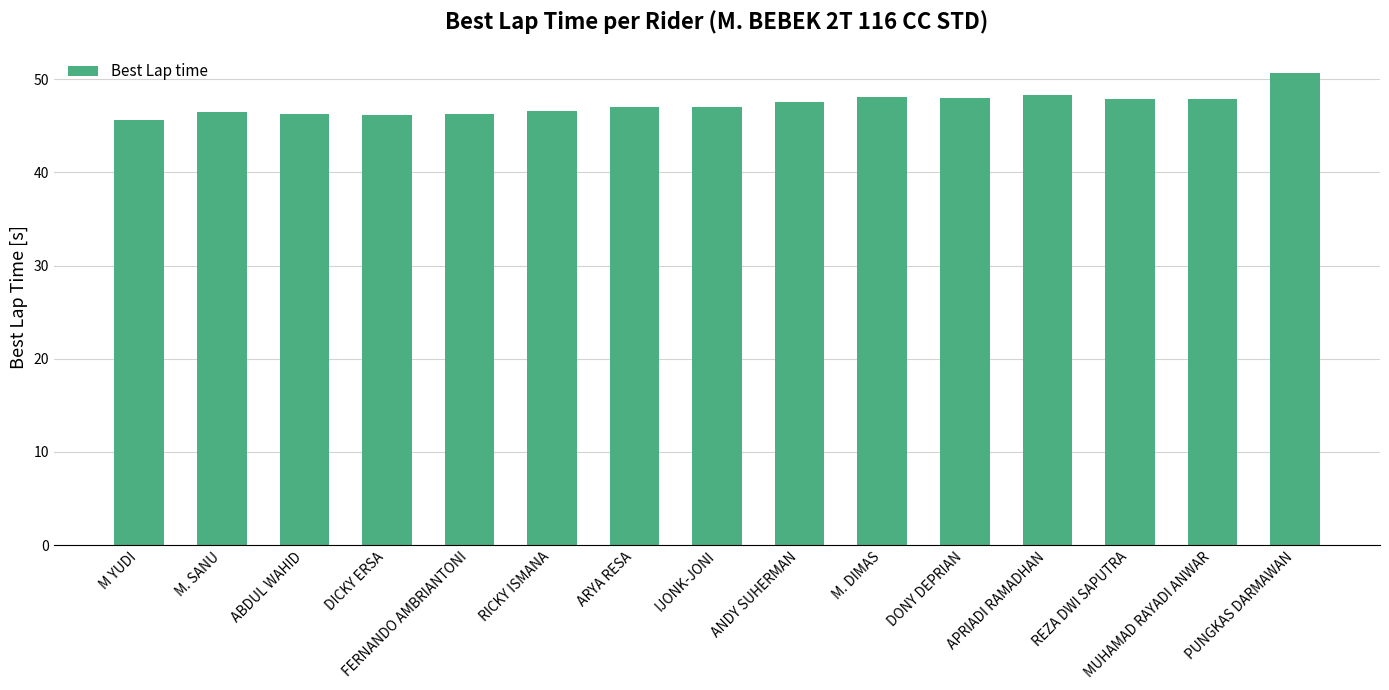

What is the average value?

47.3